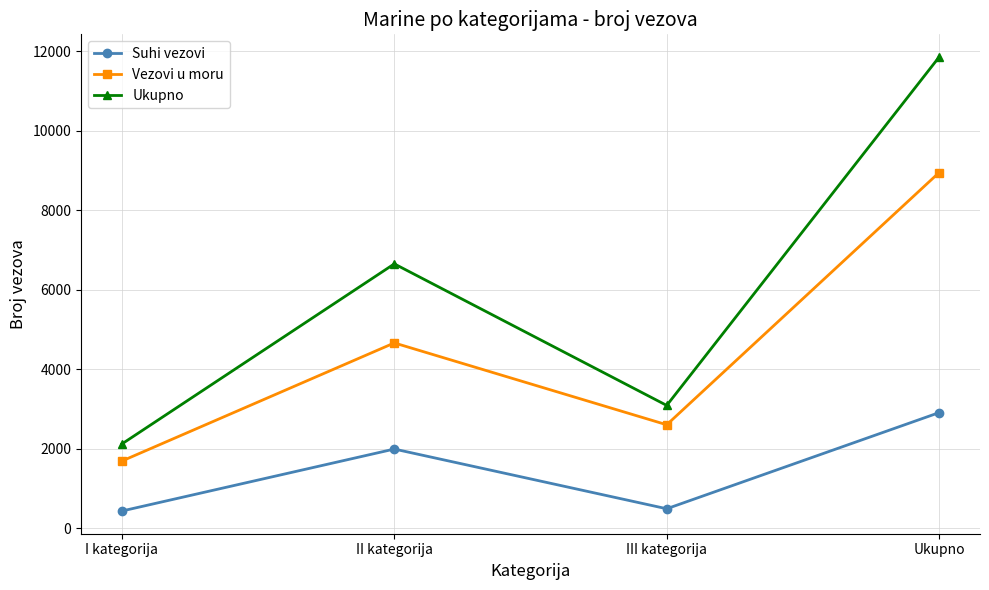

What is the maximum value for Suhi vezovi?

2907